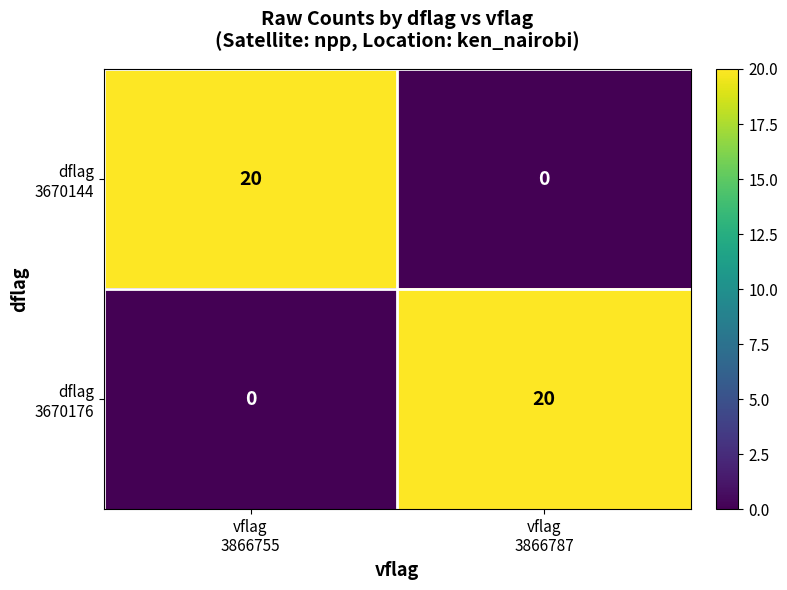

List the series in order of their peak value, lowest first.

dflag 3670144, dflag 3670176